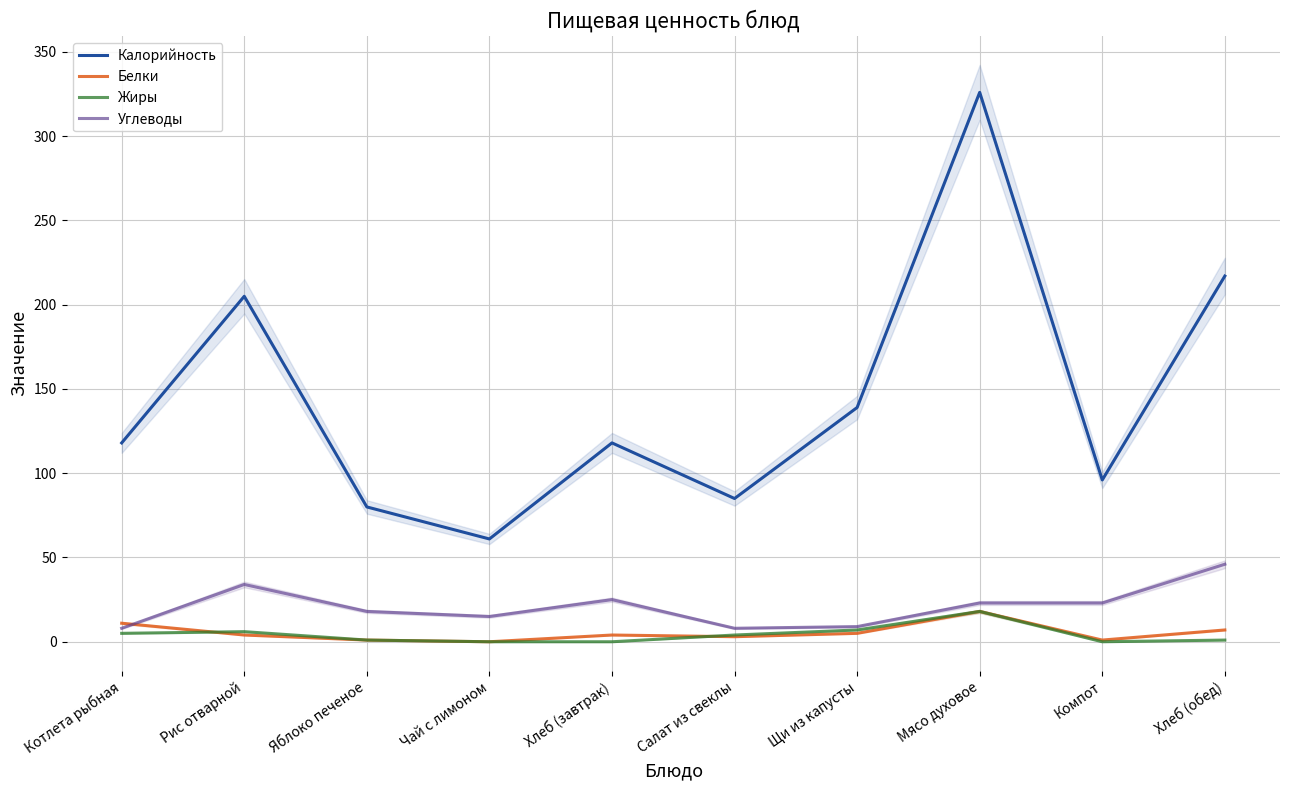

How many lines are shown in the chart?

4